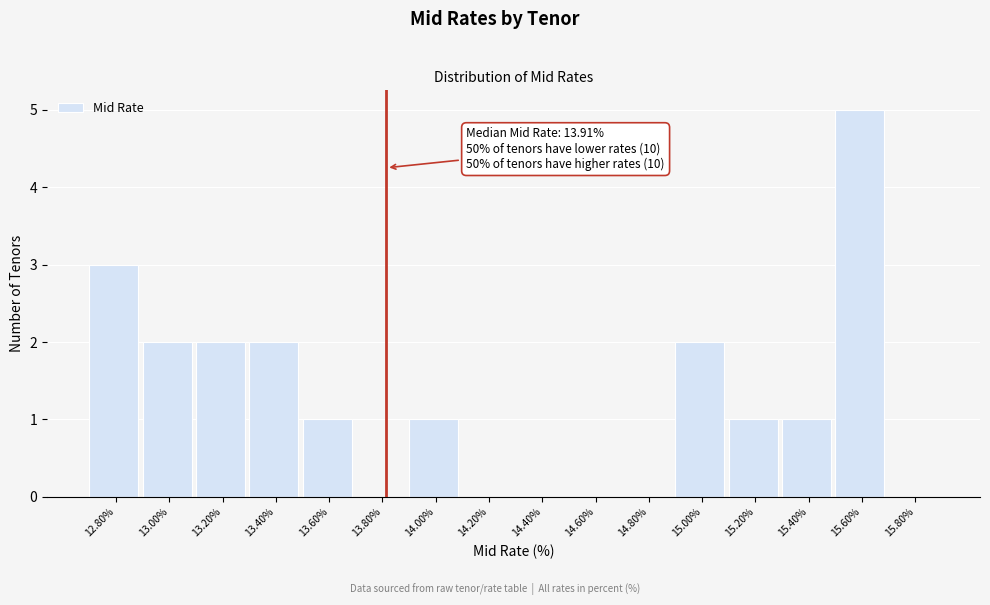

Reading left to right, transcribe all the data shown in this chart.

12.80%=3	13.00%=2	13.20%=2	13.40%=2	13.60%=1	13.80%=0	14.00%=1	14.20%=0	14.40%=0	14.60%=0	14.80%=0	15.00%=2	15.20%=1	15.40%=1	15.60%=5	15.80%=0